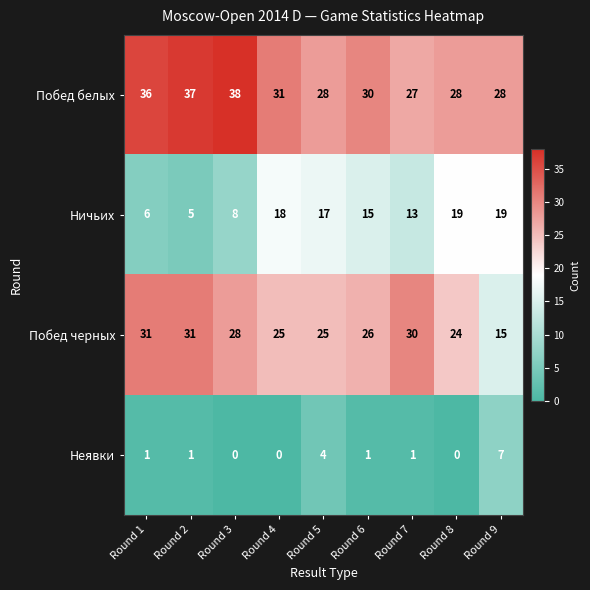

True or false: Неявки has a value of 1 at Round 7.

True